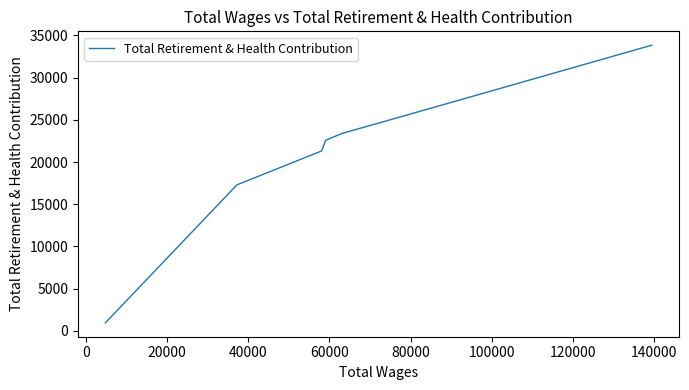

What is the difference between the maximum and minimum values?

32878